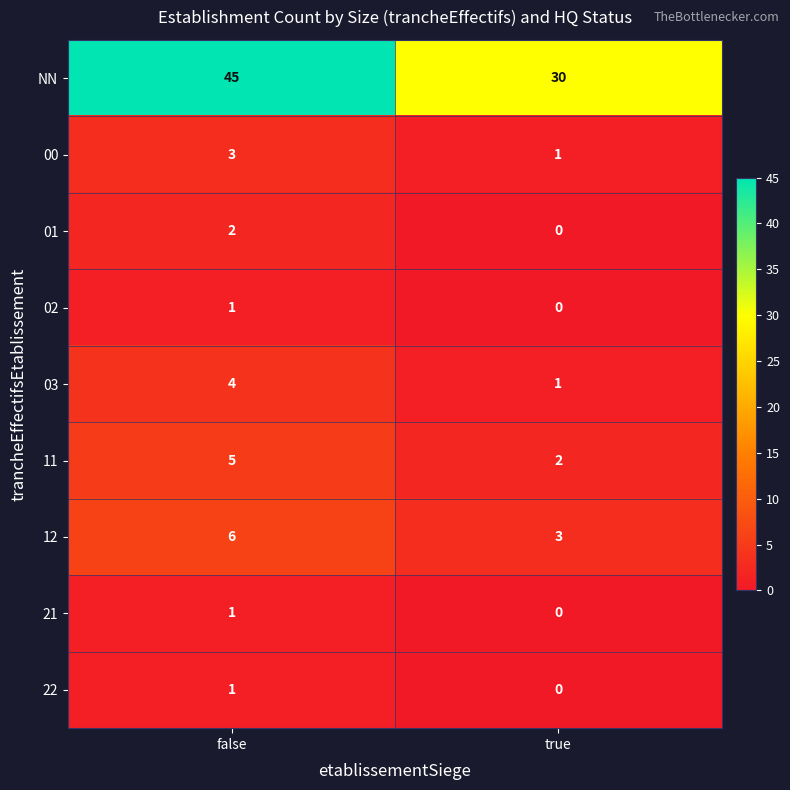

Rank the categories by 03 value from highest to lowest.

false, true